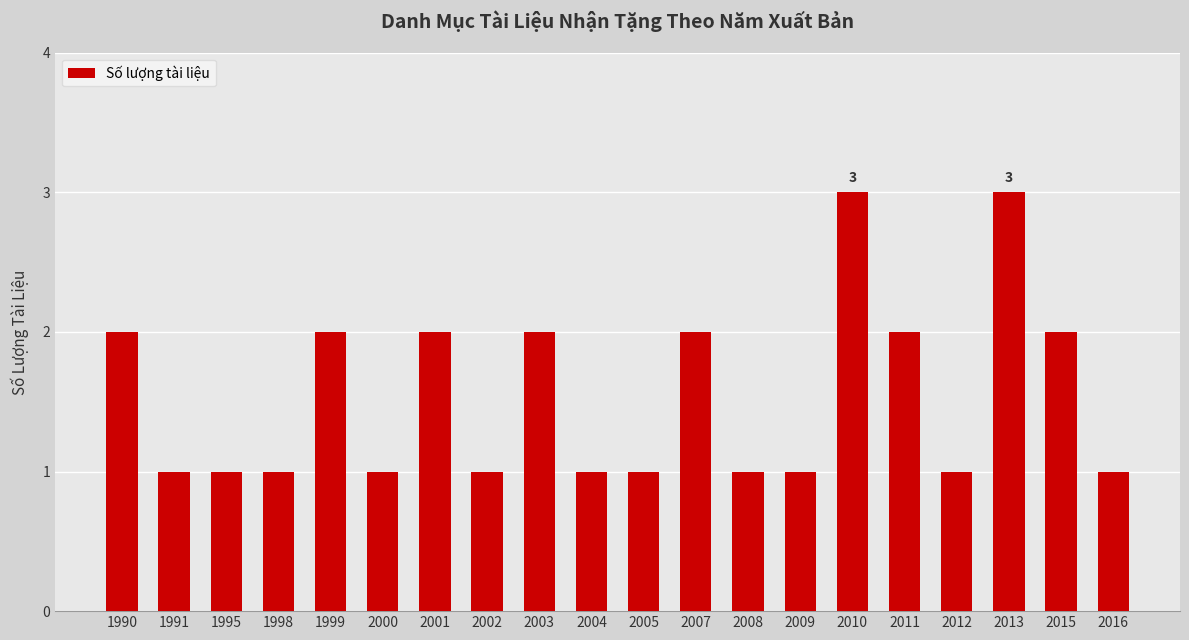

How many bars are there in total?

20